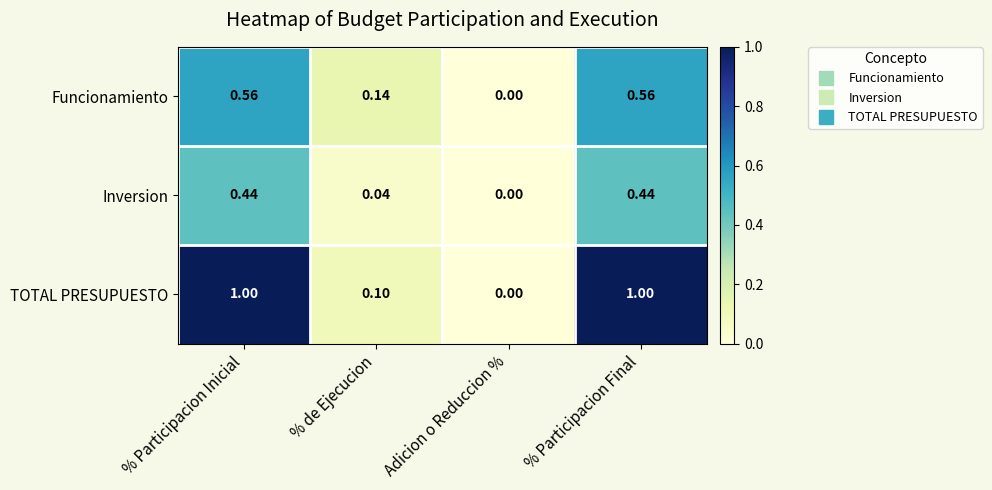

Which series has the widest spread of values?

TOTAL PRESUPUESTO